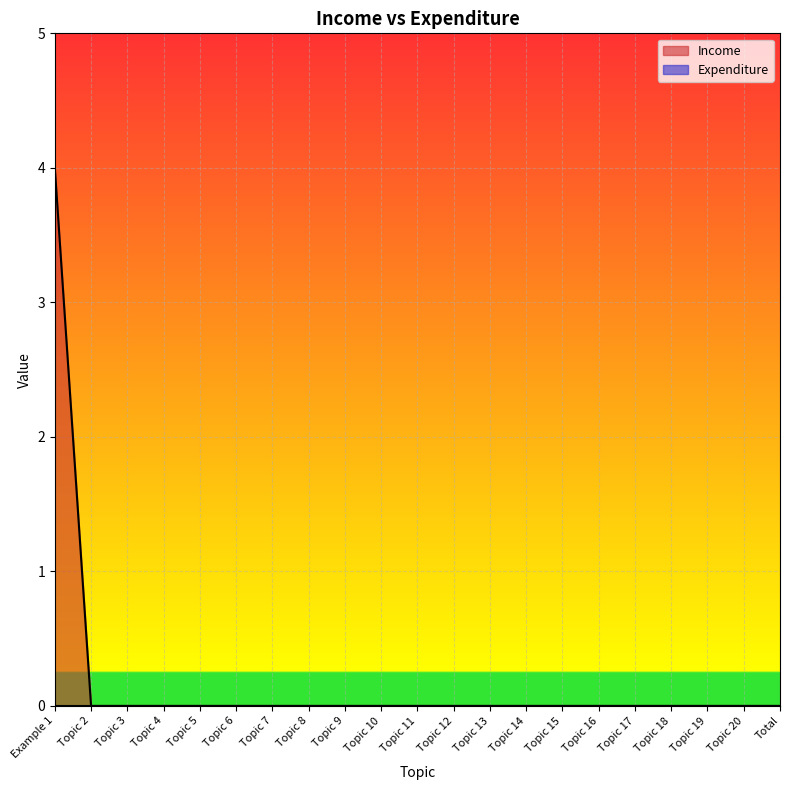

Reading left to right, list all the values displayed in this chart.

4	0	0	0	0	0	0	0	0	0	0	0	0	0	0	0	0	0	0	0	0